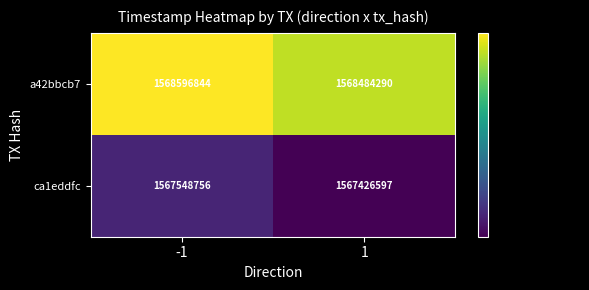

Is it true that a42bbcb7 equals 2405381539 at 1?

False